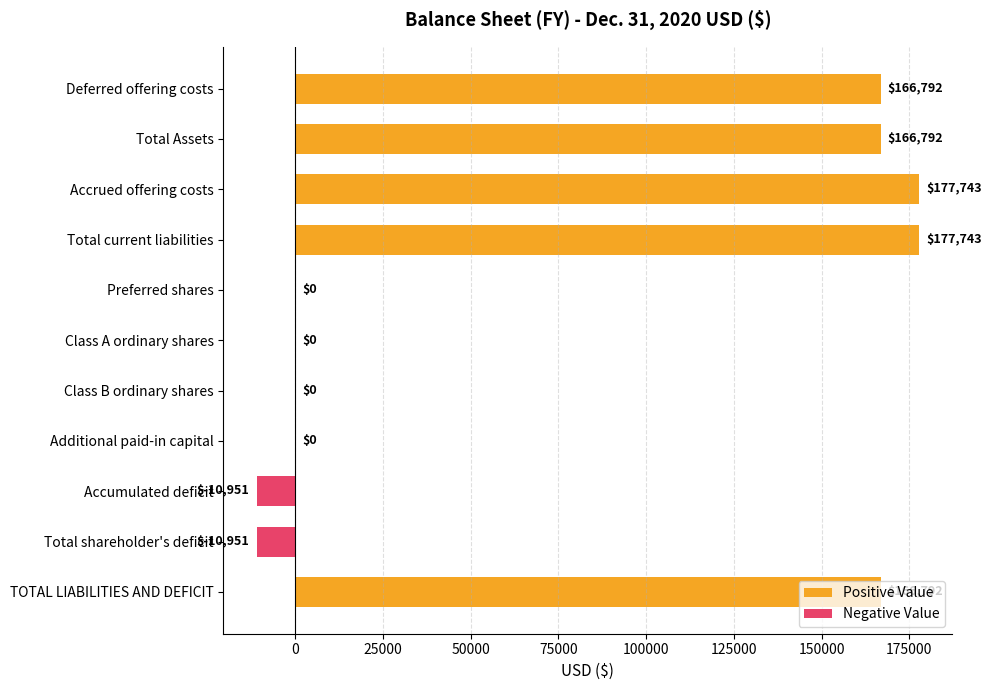

Between Class B ordinary shares and Deferred offering costs, which is larger?

Deferred offering costs